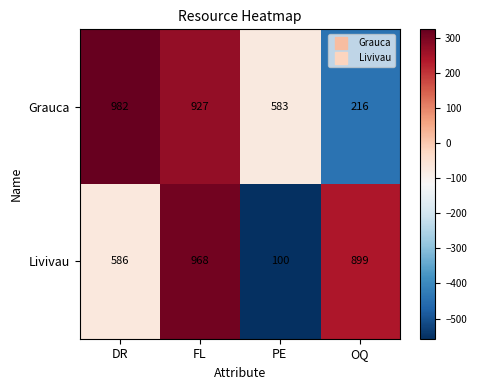

Where is Livivau nearest to the value 534?

DR